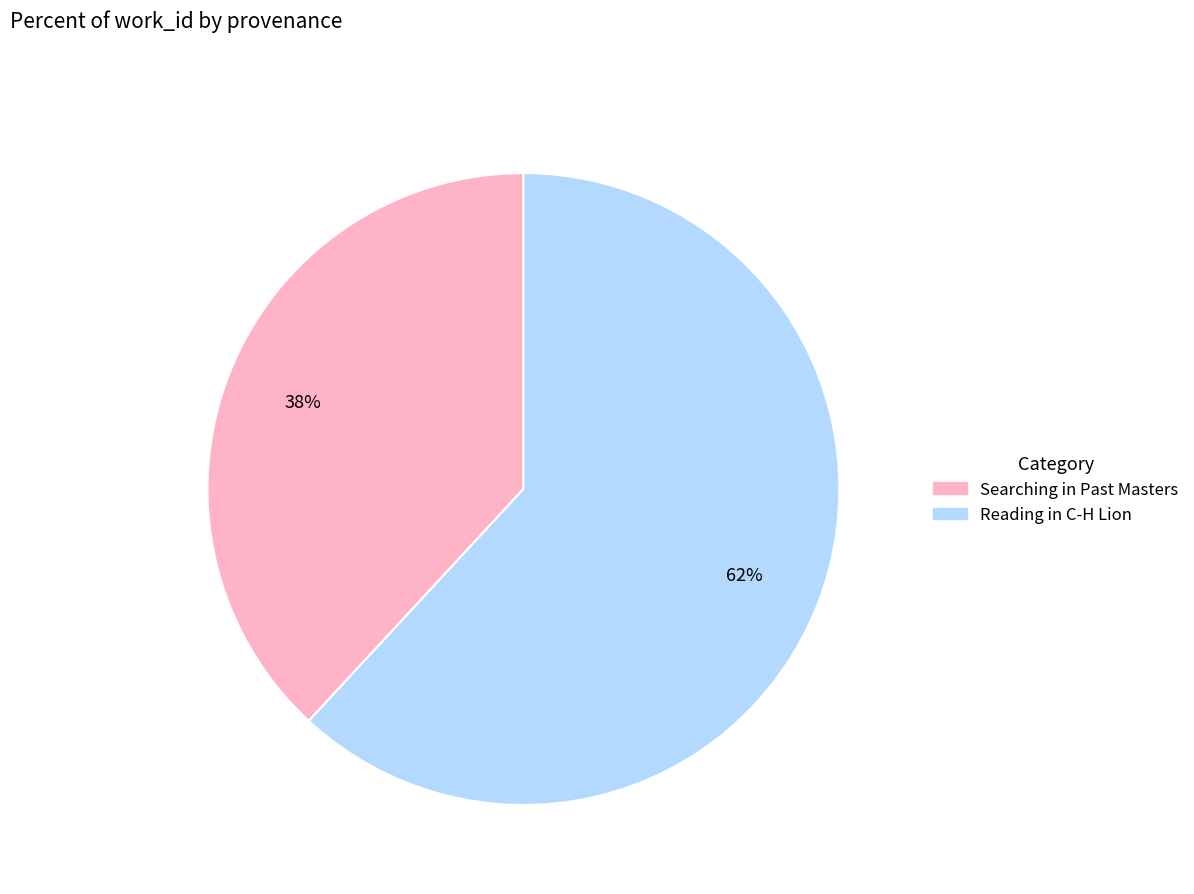

Combined, do Searching in Past Masters and Reading in C-H Lion account for over 50%?

Yes